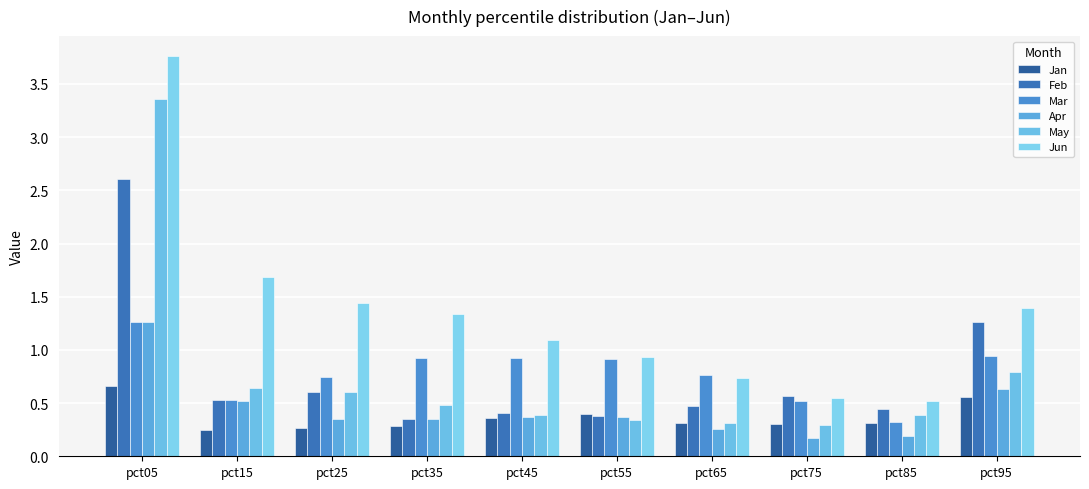

What is the sum of all Feb values?

7.6